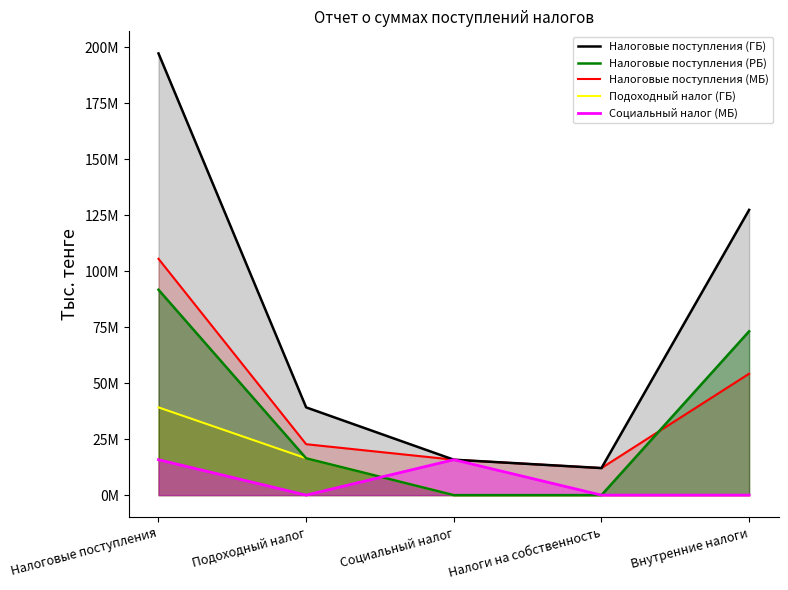

What is the label of the 2nd point from the left?

Подоходный налог